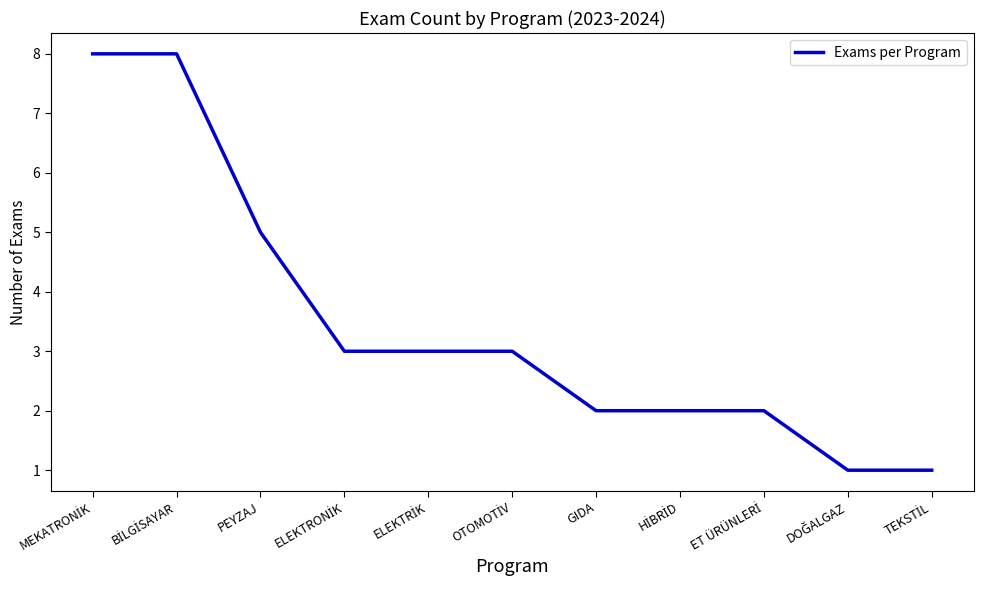

What is the difference between the maximum and minimum values?

7